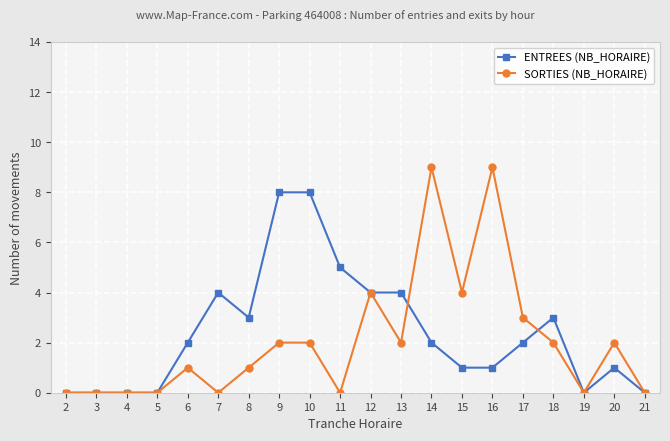

Count the number of categories in the chart.

20